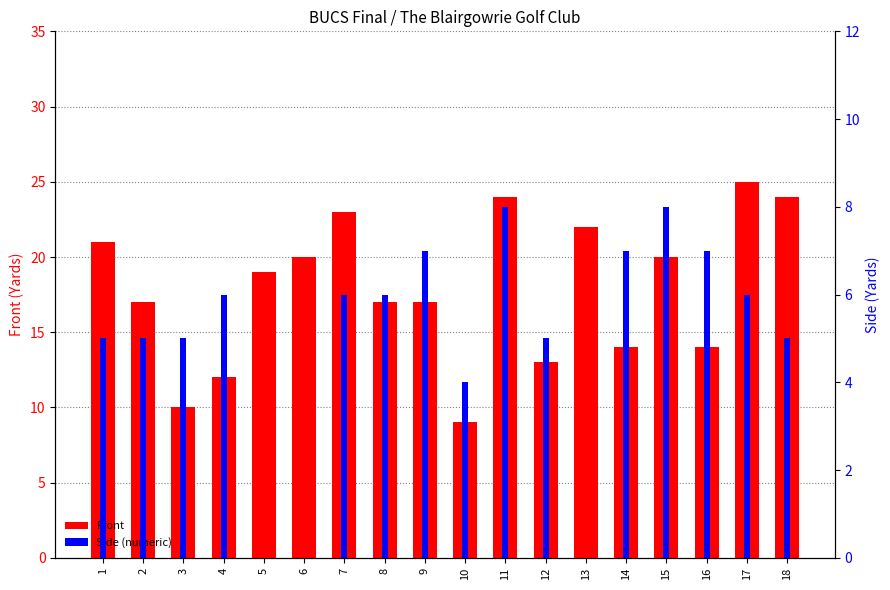

What is the sum of the Front values at 1 and 12?

34